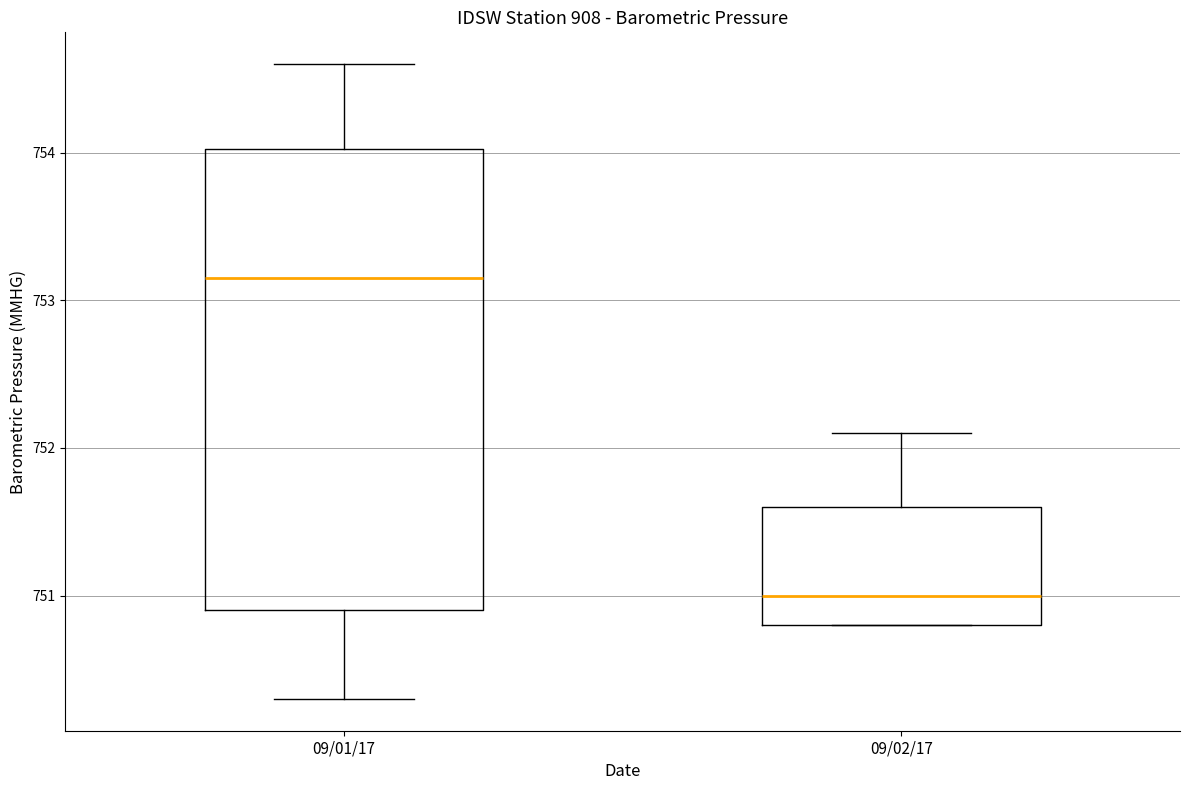

Reading left to right, transcribe this box plot: for each box, give where its median line is, the range the box spans, and where its two whiskers end, as read against the y-axis. The values are not printed on the chart, so give them approximately, as read against the axis.

09/01/17: median 753.2, box 750.9 to 754.0, whiskers 750.3 to 754.6
09/02/17: median 751.0, box 750.8 to 751.6, whiskers 750.8 to 752.1